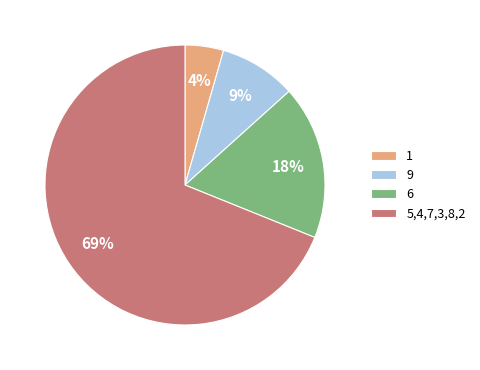

To the nearest percent, what portion does 5,4,7,3,8,2 represent?

69%